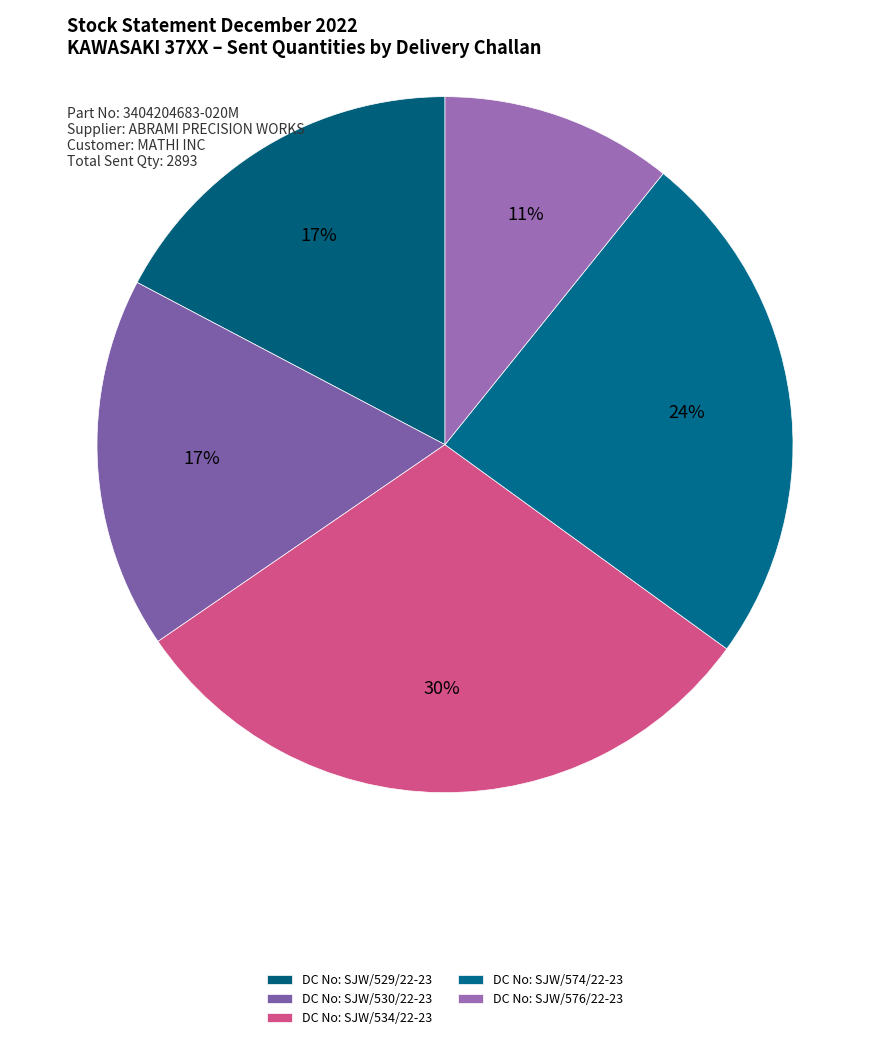

Combined, what portion of the pie is DC No: SJW/574/22-23 and DC No: SJW/529/22-23?

41.5%